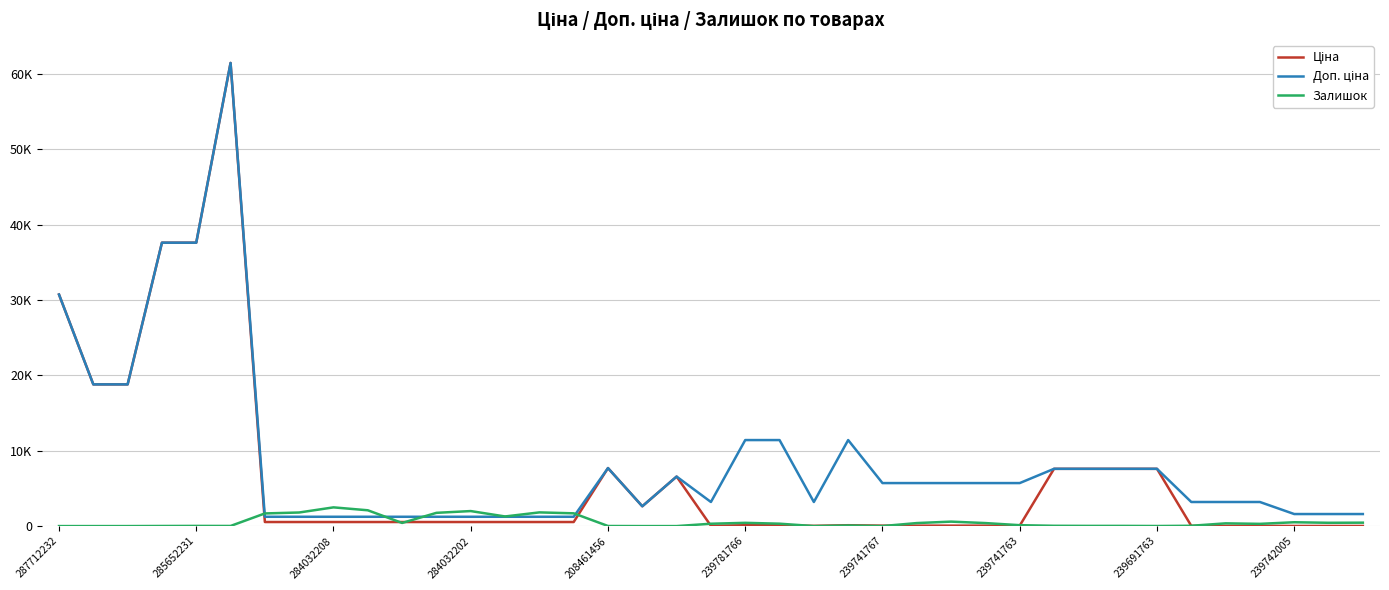

What is the maximum value for Залишок?

2483.0